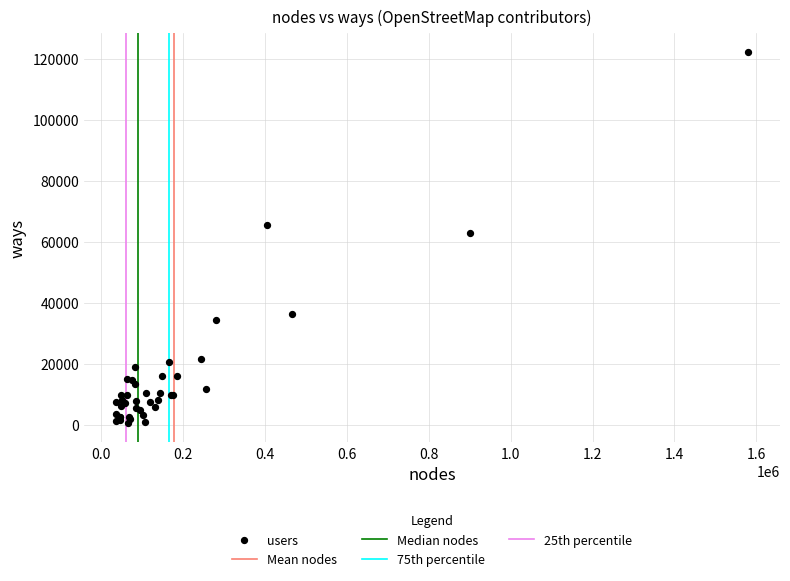

What Y value in the scatter plot is closest to 61341?

63023